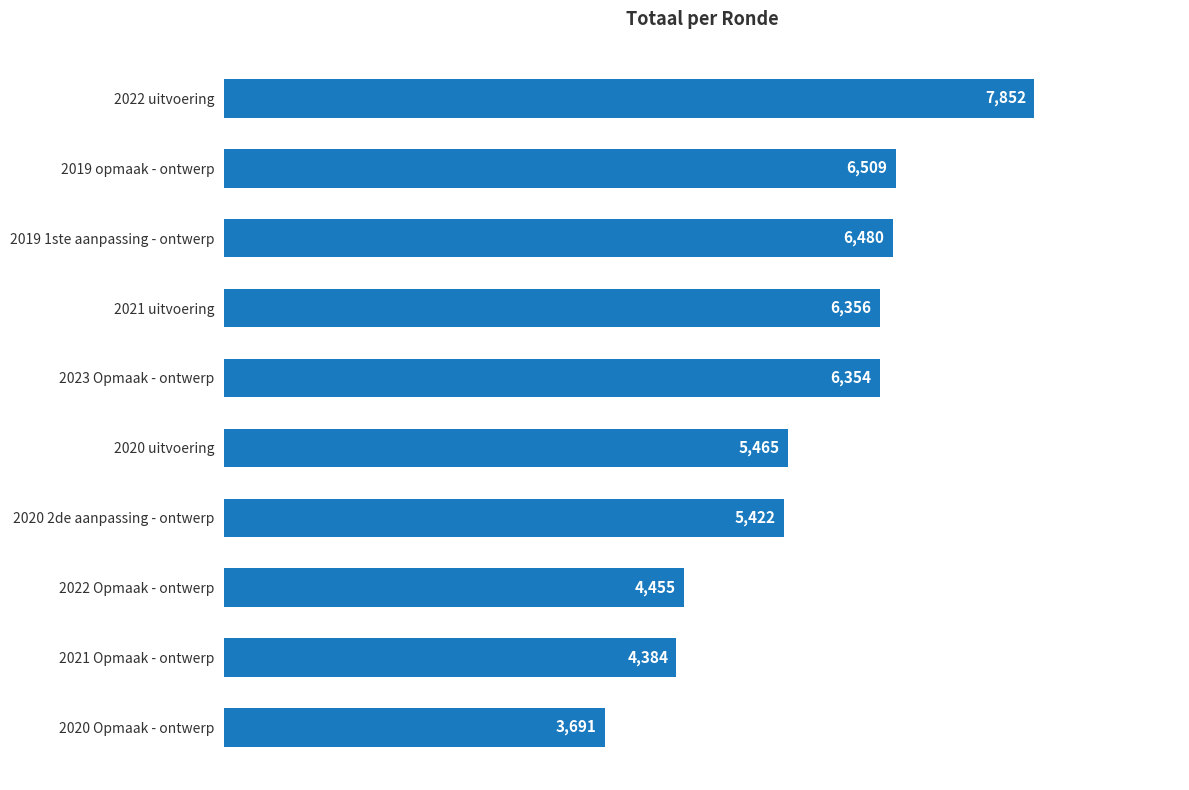

What is the maximum value shown in the chart?

7852